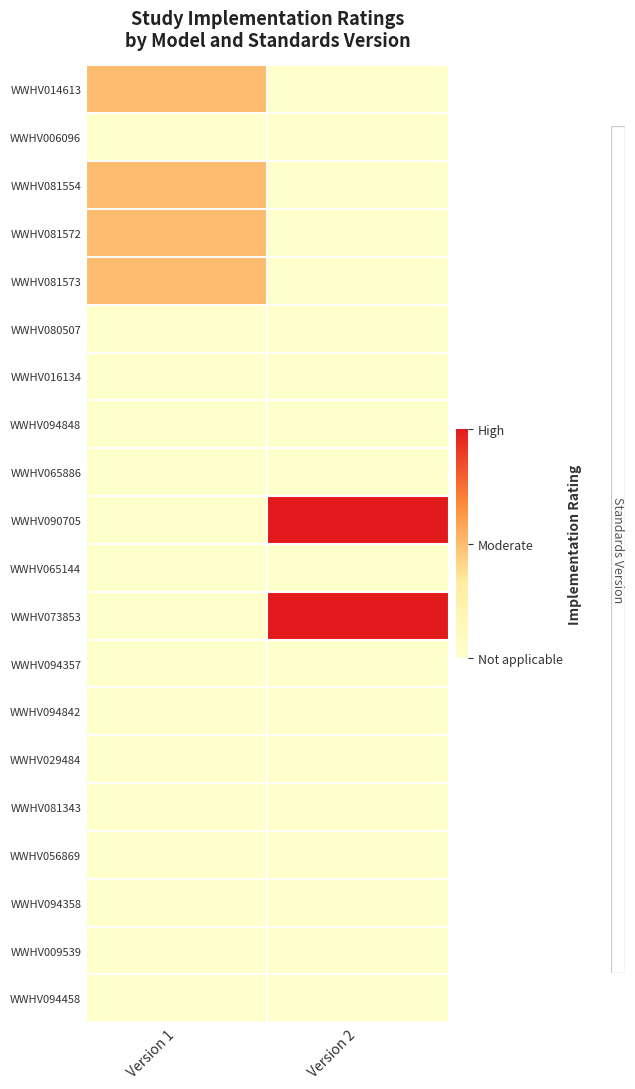

What is the difference between the highest and lowest values at Version 1?

0.5